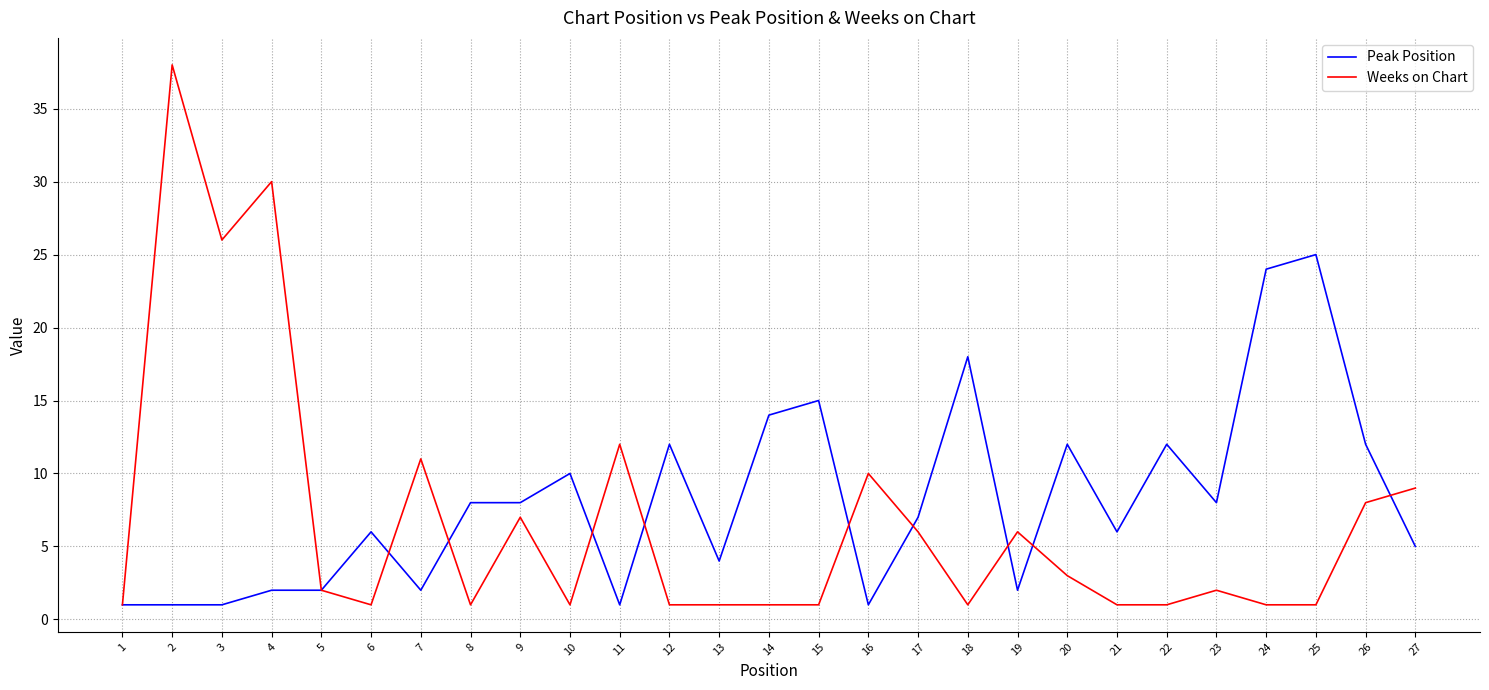

The value of Weeks on Chart at 16 is 4. True or false?

False